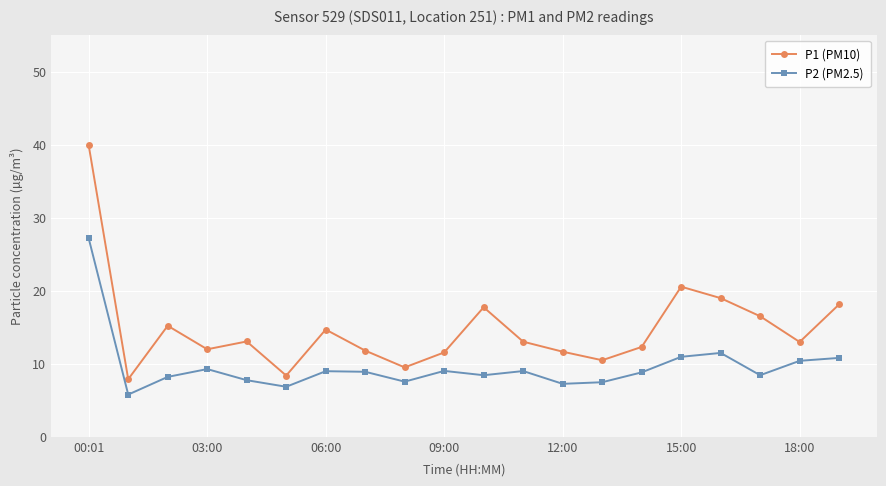

What is the sum of all P2 (PM2.5) values?

192.5